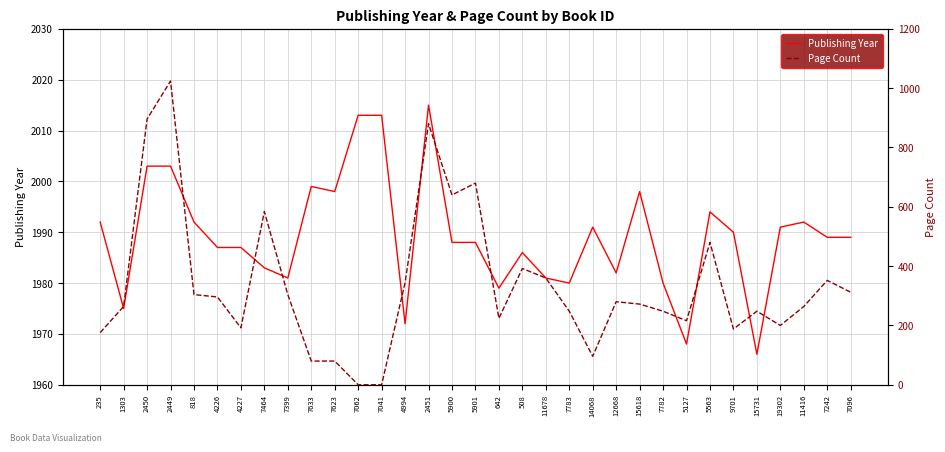

Reading left to right, list all the values displayed in this chart.

Publishing Year: 235=1992	1303=1975	2450=2003	2449=2003	818=1992	4226=1987	4227=1987	7464=1983	7399=1981	7633=1999	7623=1998	7062=2013	7041=2013	4994=1972	2451=2015	5900=1988	5901=1988	642=1979	508=1986	11678=1981	7783=1980	14068=1991	12668=1982	15618=1998	7782=1980	5127=1968	5563=1994	9701=1990	15731=1966	19302=1991	11416=1992	7242=1989	7096=1989
Page Count: 235=176	1303=264	2450=896	2449=1024	818=304	4226=296	4227=192	7464=584	7399=304	7633=80	7623=80	7062=0	7041=0	4994=344	2451=880	5900=640	5901=680	642=224	508=392	11678=360	7783=248	14068=96	12668=280	15618=272	7782=248	5127=216	5563=480	9701=188	15731=248	19302=200	11416=264	7242=352	7096=312